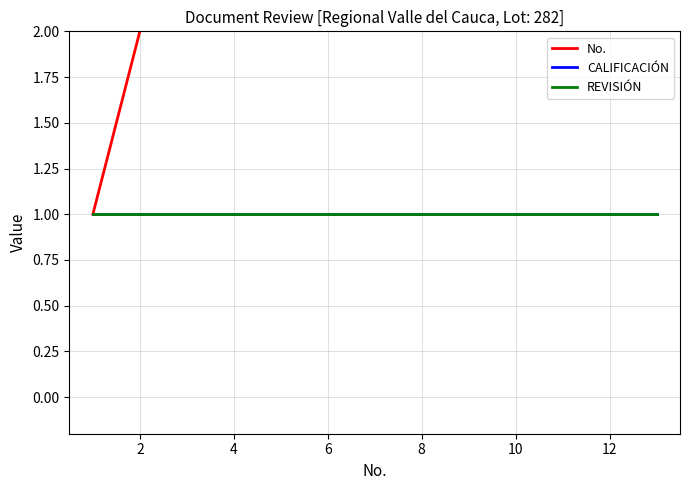

Which series has the widest spread of values?

No.